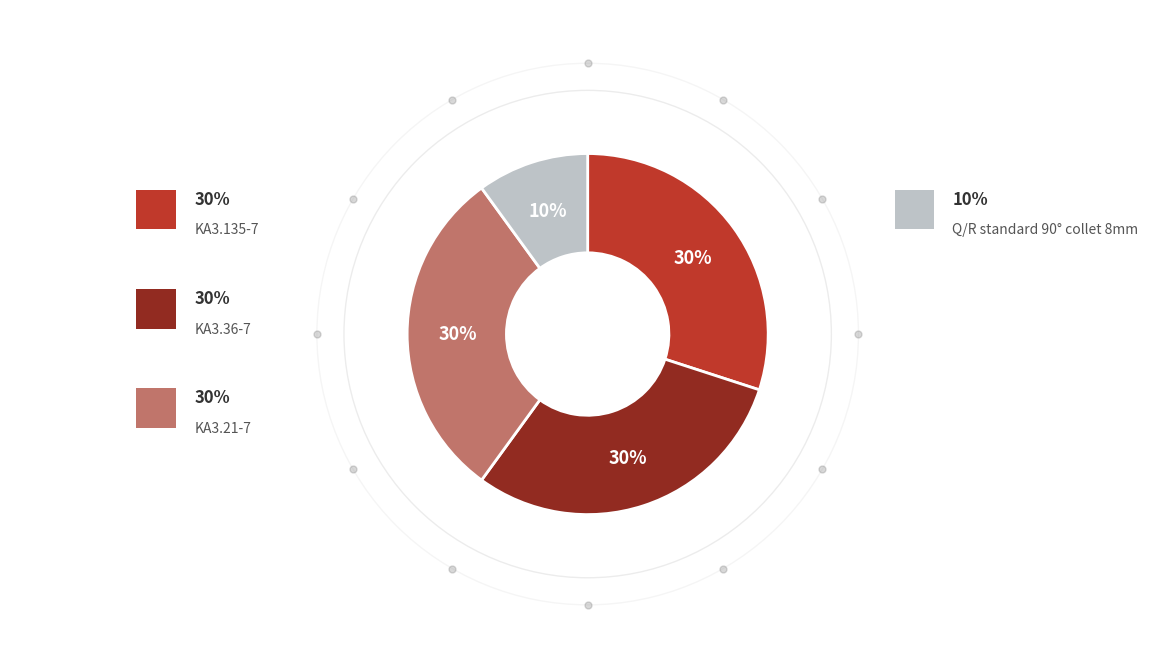

To the nearest percent, what is the average slice percentage?

25%